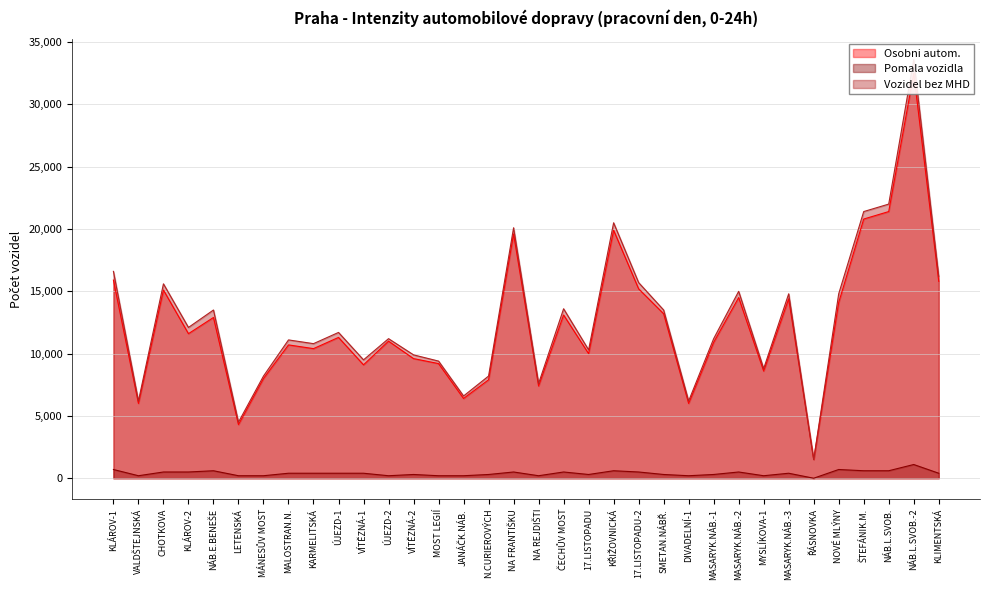

In Osobni autom., how many points are higher than both neighbors (excluding endpoints)?

11